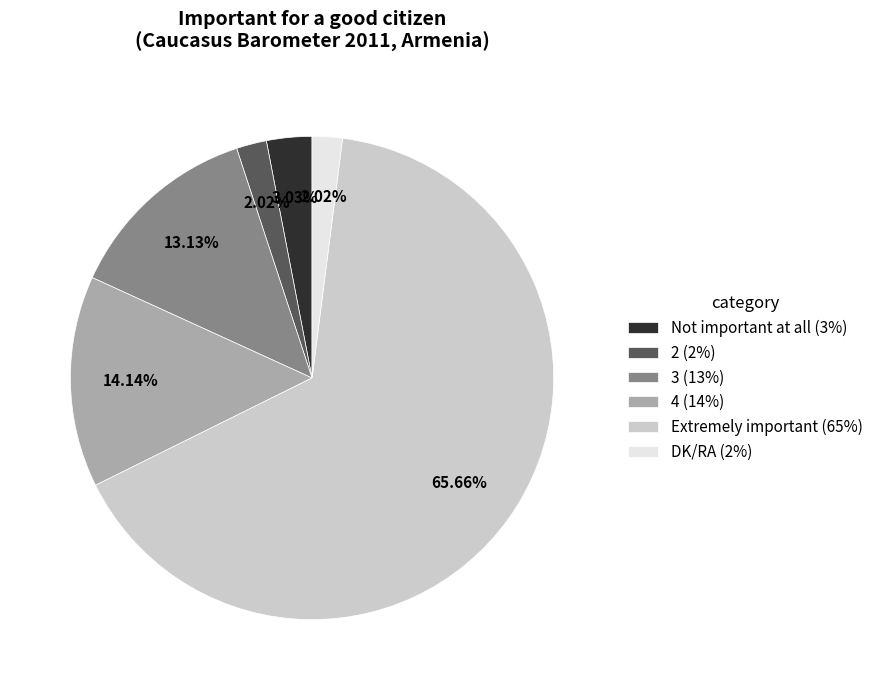

Which slice is the largest?

Extremely important